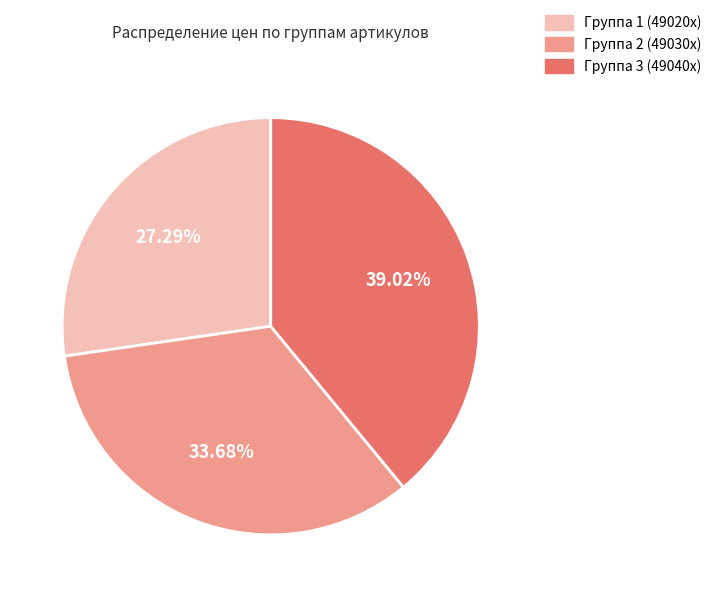

Does any single category account for the majority?

No